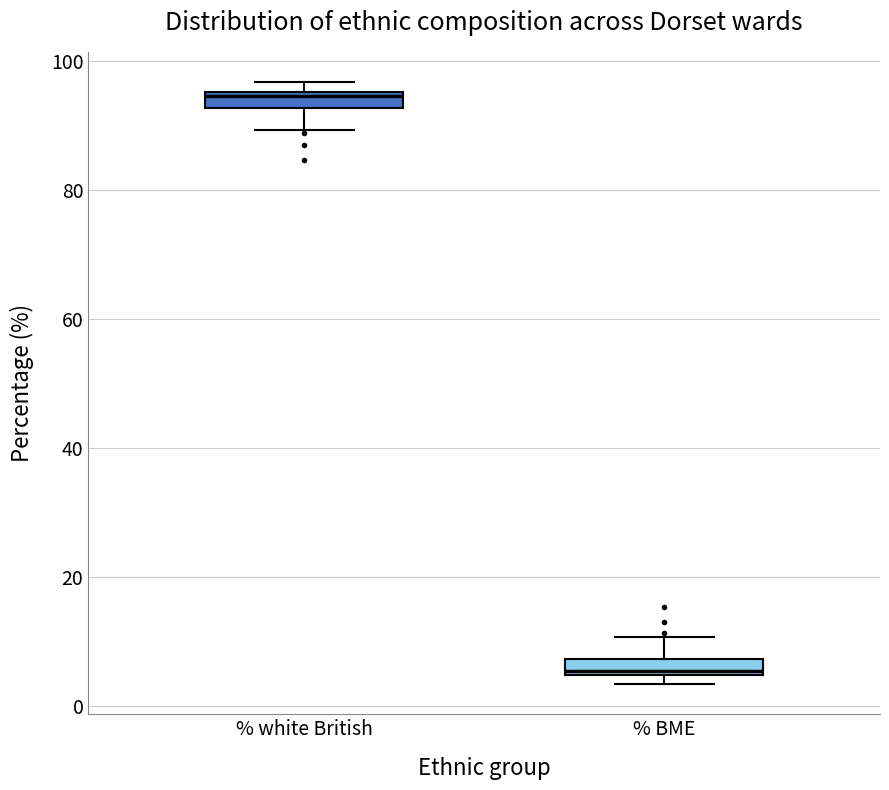

Where is the upper edge of the box for % BME on the y-axis? The values are not printed on the chart, so give them approximately, as read against the axis.

8